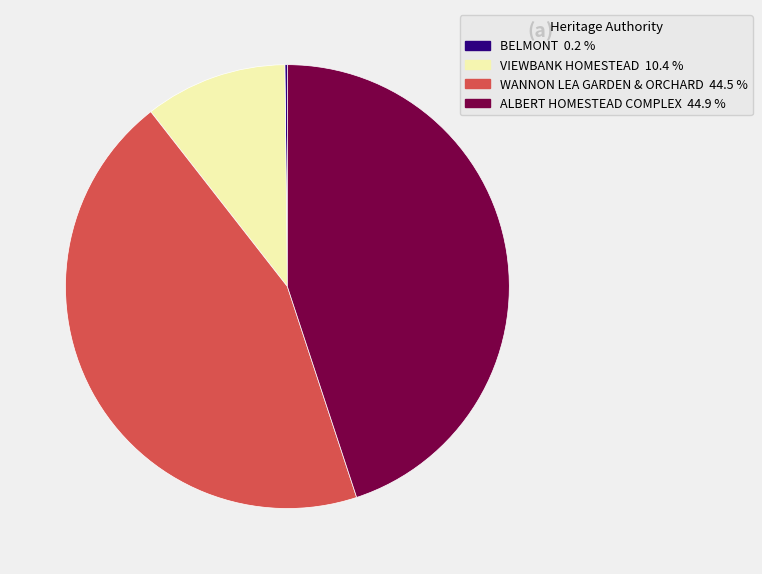

What is the ratio of the value at WANNON LEA GARDEN & ORCHARD to the value at VIEWBANK HOMESTEAD?

4.3